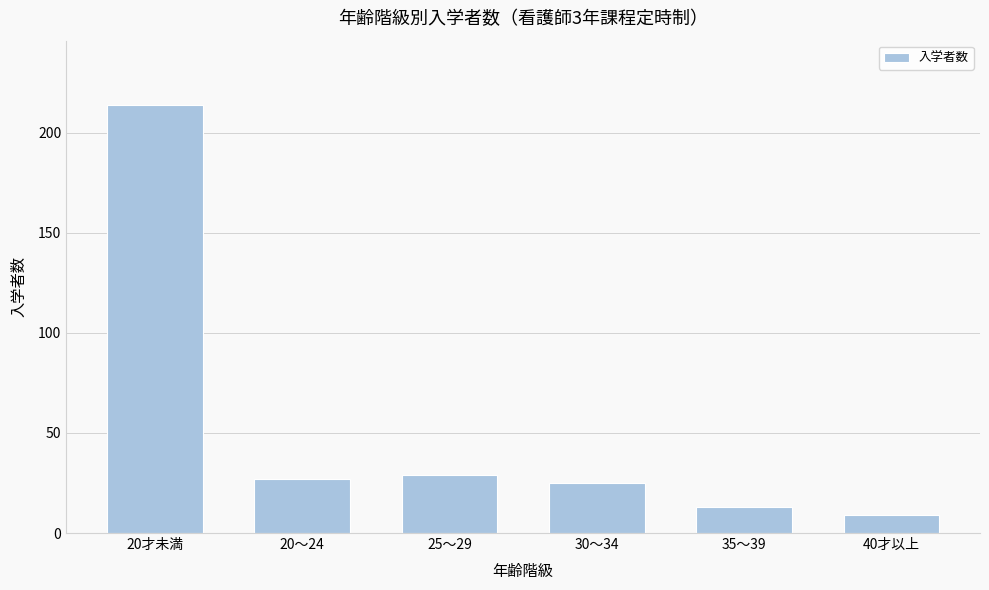

Reading left to right, extract all data points from this chart.

20才未満=214	20～24=27	25～29=29	30～34=25	35～39=13	40才以上=9